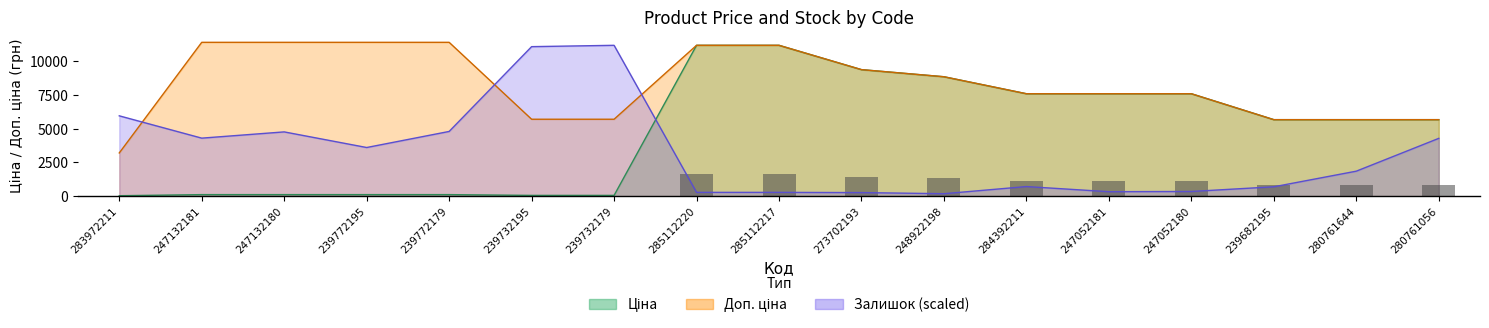

Reading left to right, extract all data points from this chart.

4.8	17.1	17.1	17.1	17.1	8.6	8.6	1678.2	1678.2	1407.6	1328.5	1139.5	1139.5	1139.5	851.1	851.1	851.1